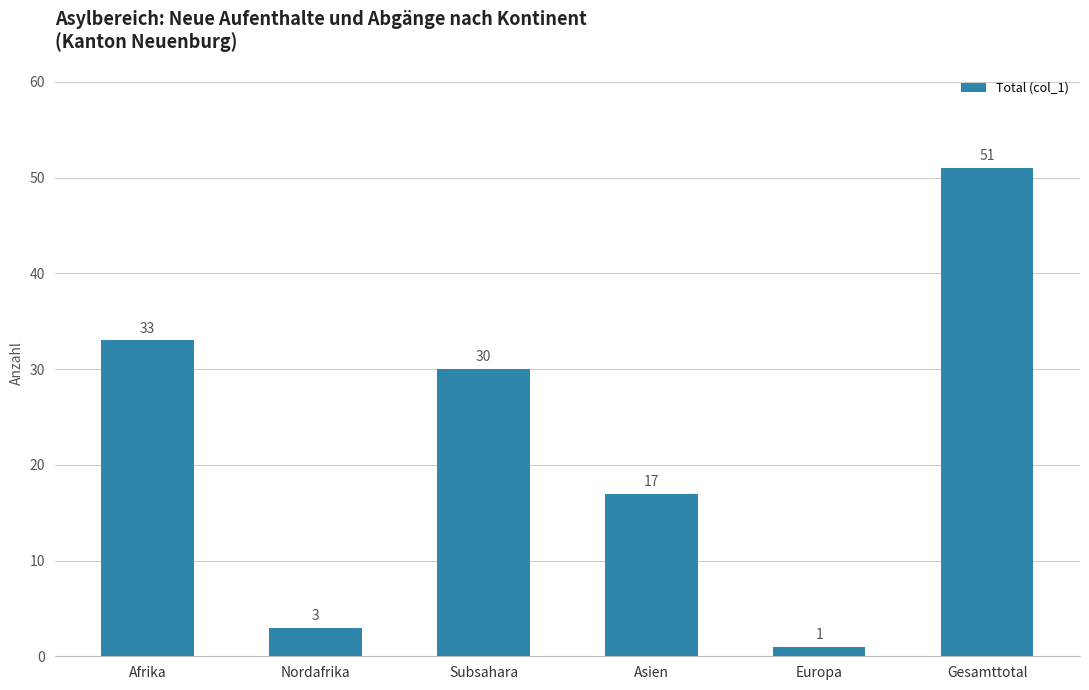

How many data points are less than 30?

3